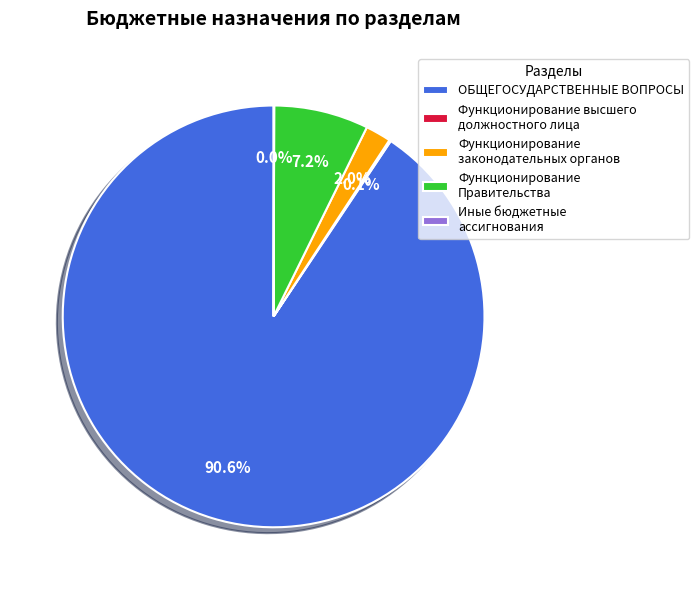

Combined, do ОБЩЕГОСУДАРСТВЕННЫЕ ВОПРОСЫ and Функционирование законодательных органов account for over 50%?

Yes